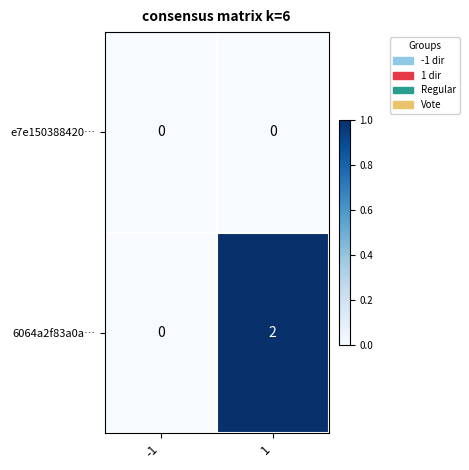

Is it true that 6064a2f83a0a… equals 2 at 1?

True